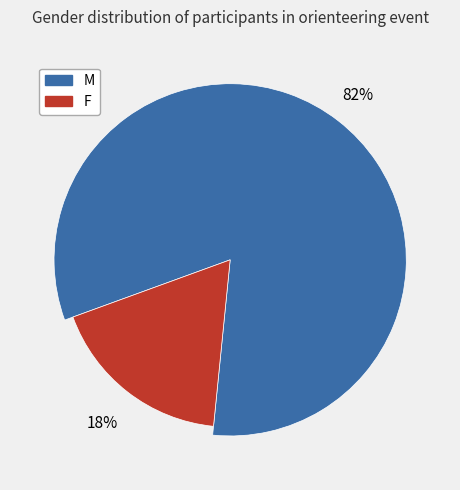

Does F account for over 50% of the chart?

No